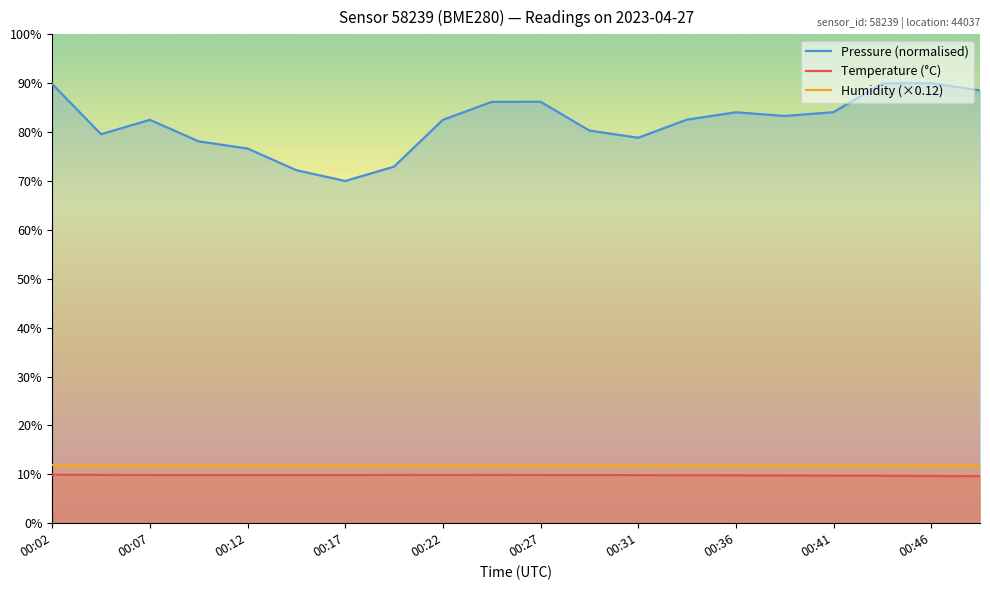

What is the total value across all series at 00:22?

104.4